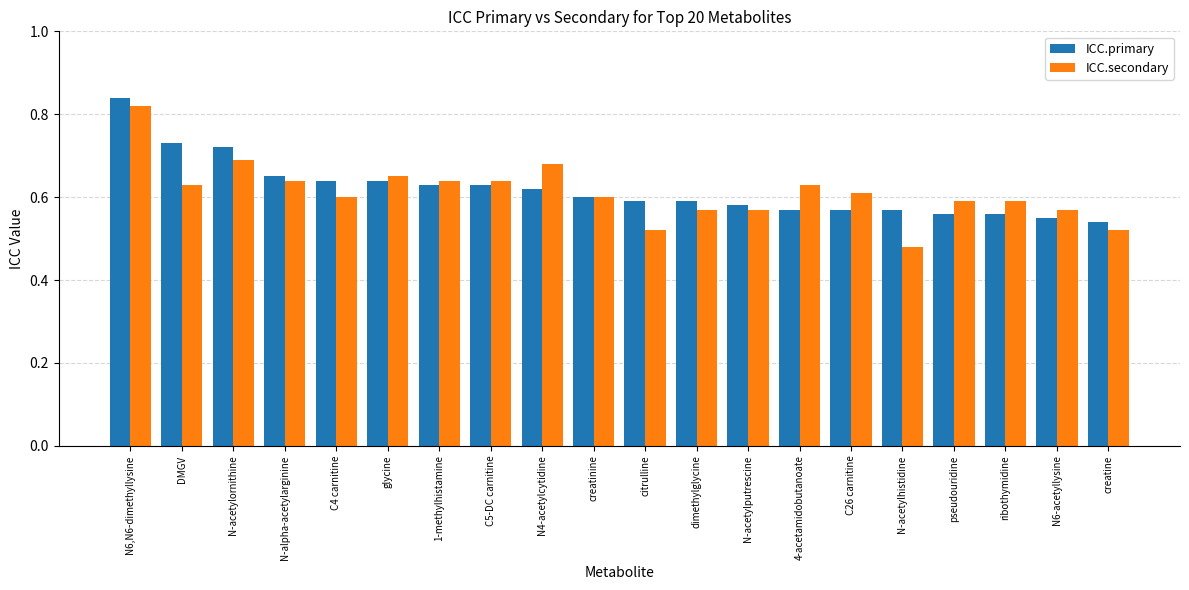

Rank the series at N-alpha-acetylarginine from highest to lowest value.

ICC.primary, ICC.secondary